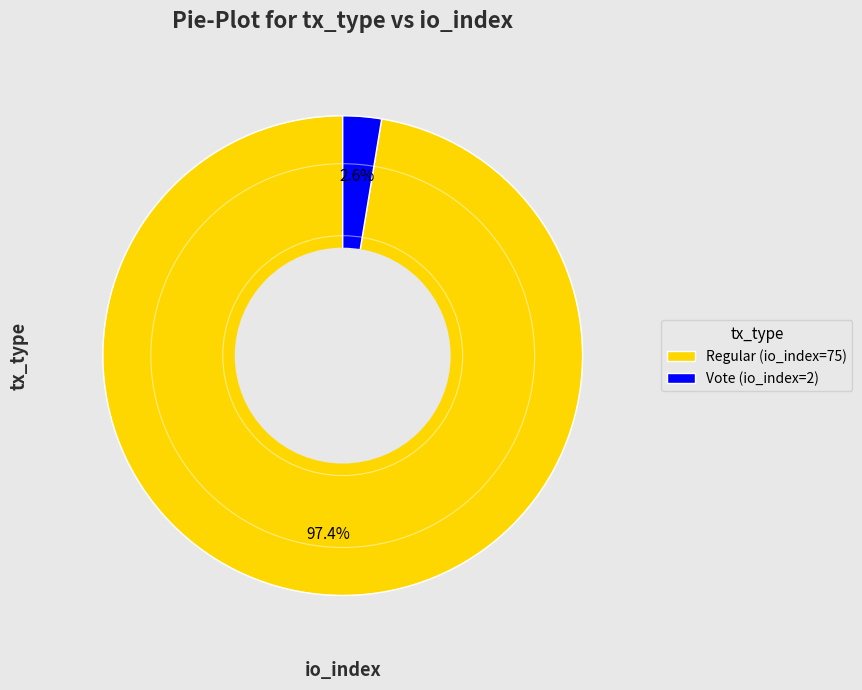

To the nearest percent, what is the combined percentage of Regular (io_index=75) and Vote (io_index=2)?

100%